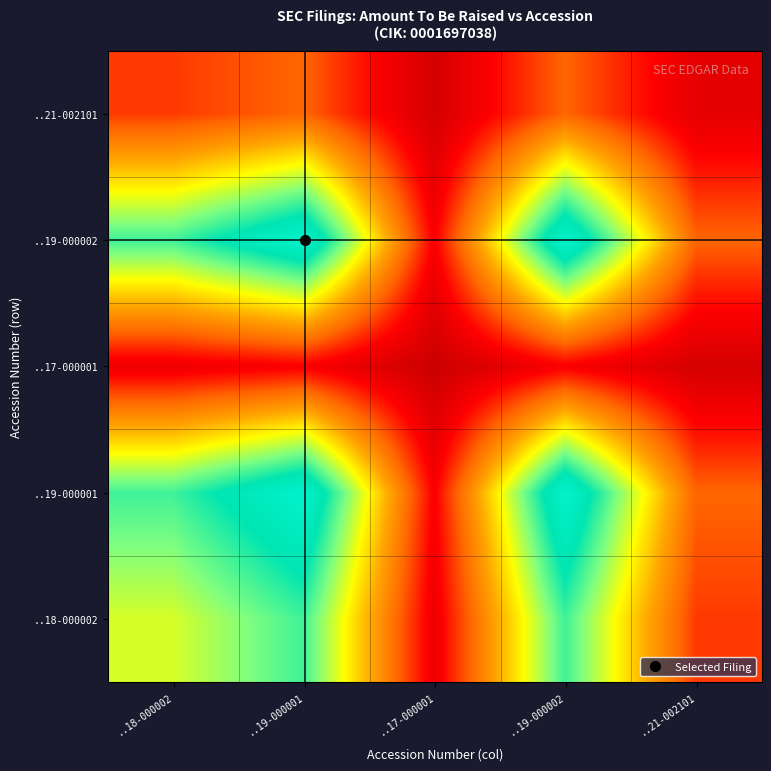

At ..21-002101, list the series in order from smallest to largest.

..17-000001, ..21-002101, ..18-000002, ..19-000001, ..19-000002